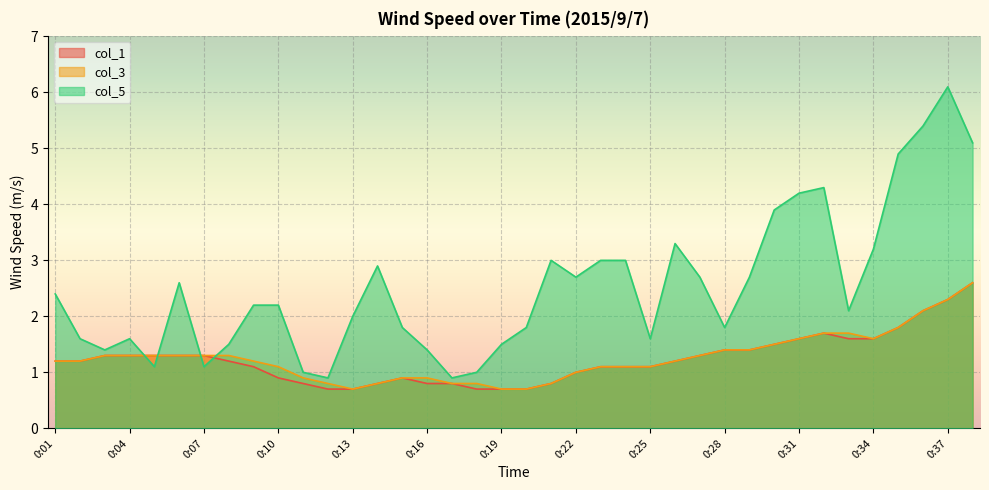

What is the maximum value shown in the chart?

6.1